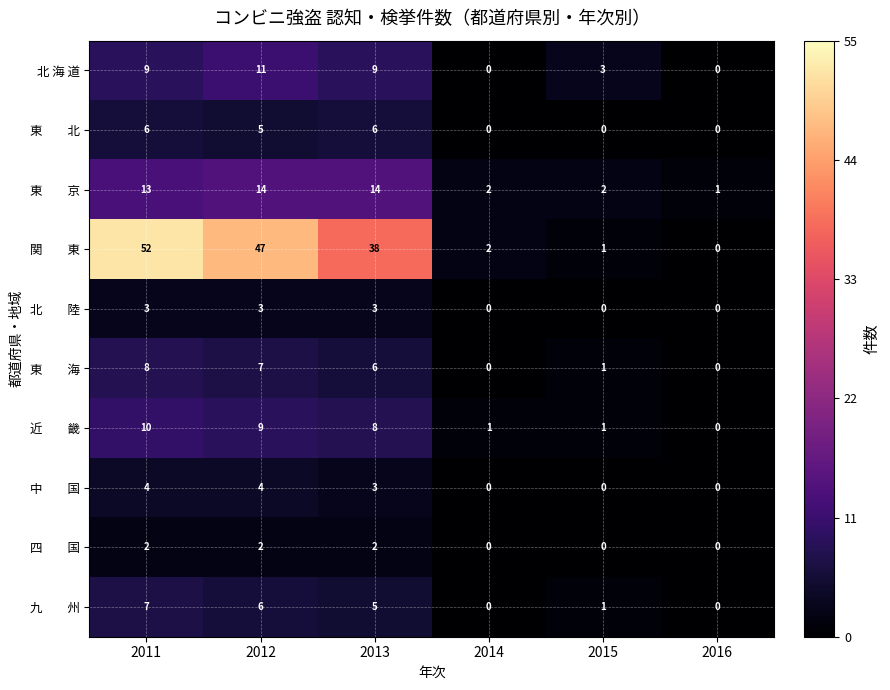

The value of 北 海 道 at 2013 is 6. True or false?

False